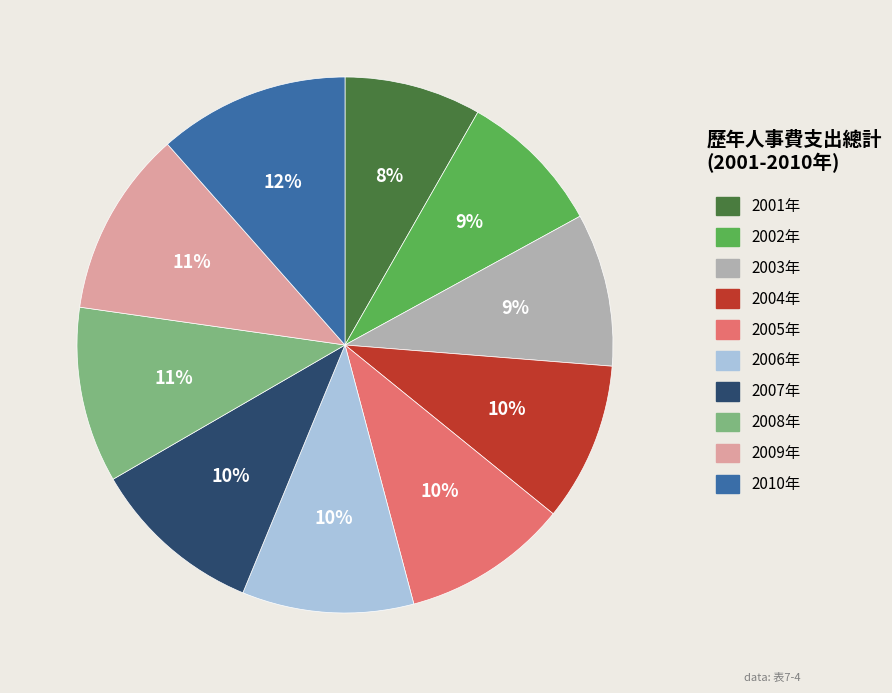

Does 2002年 account for over 50% of the chart?

No